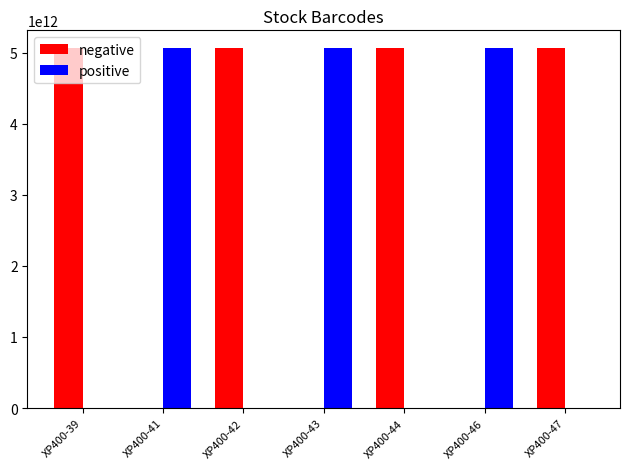

Which series has the largest total across all categories?

negative